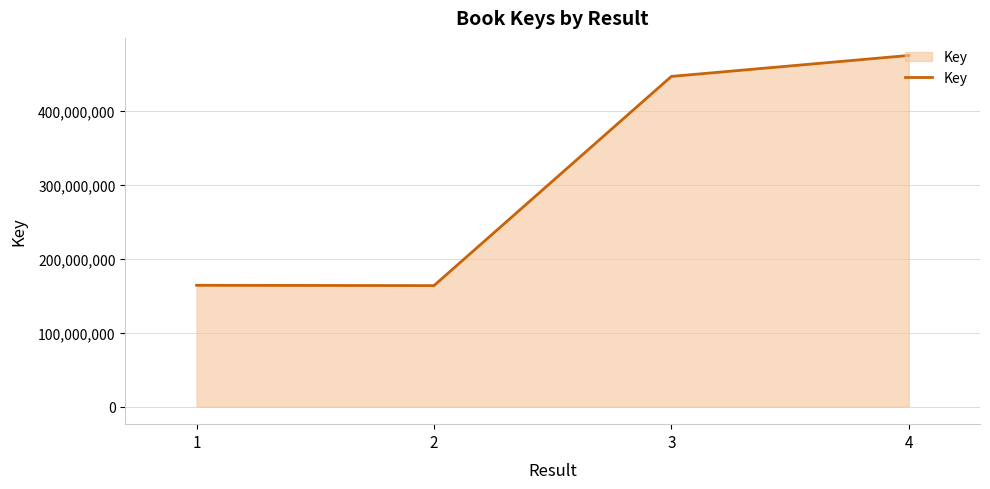

True or false: there are more than 1 points higher than both neighbors.

False